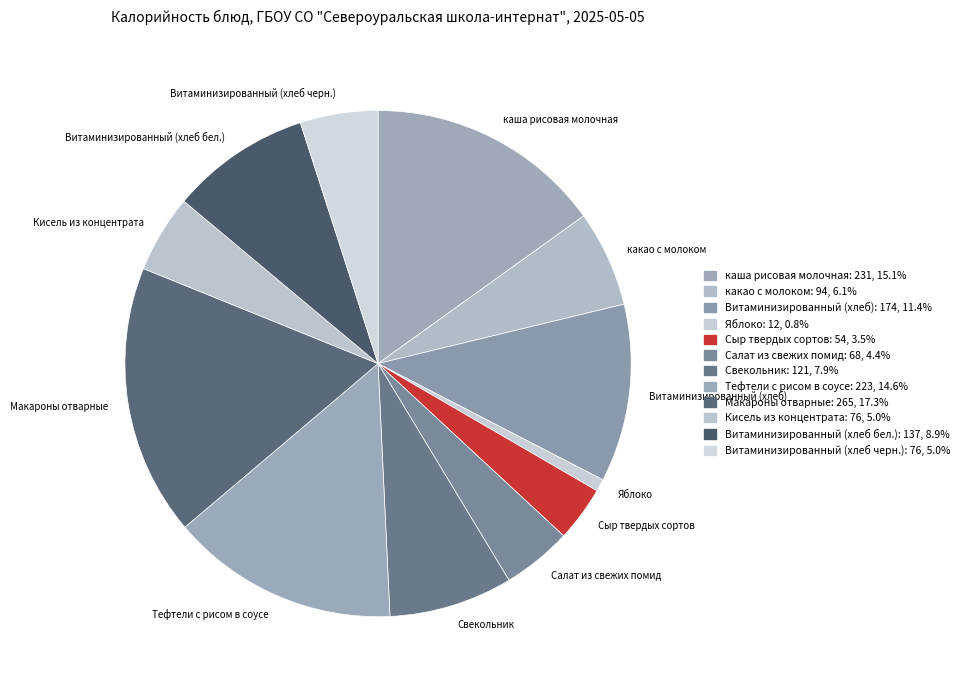

Count the number of slices in the pie.

12